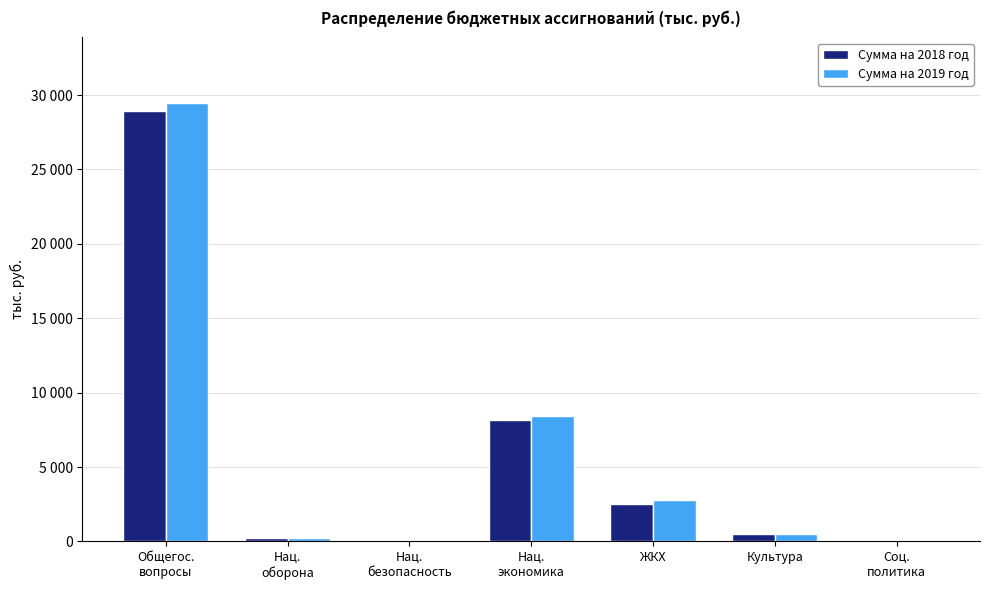

Reading left to right, what are all the values shown in this chart?

Сумма на 2018 год: Общегос.
вопросы=28924.2	Нац.
оборона=261.4	Нац.
безопасность=56.0	Нац.
экономика=8193.7	ЖКХ=2492.0	Культура=500.0	Соц.
политика=60.0
Сумма на 2019 год: Общегос.
вопросы=29453.5	Нац.
оборона=261.4	Нац.
безопасность=56.0	Нац.
экономика=8403.7	ЖКХ=2792.0	Культура=500.0	Соц.
политика=60.0